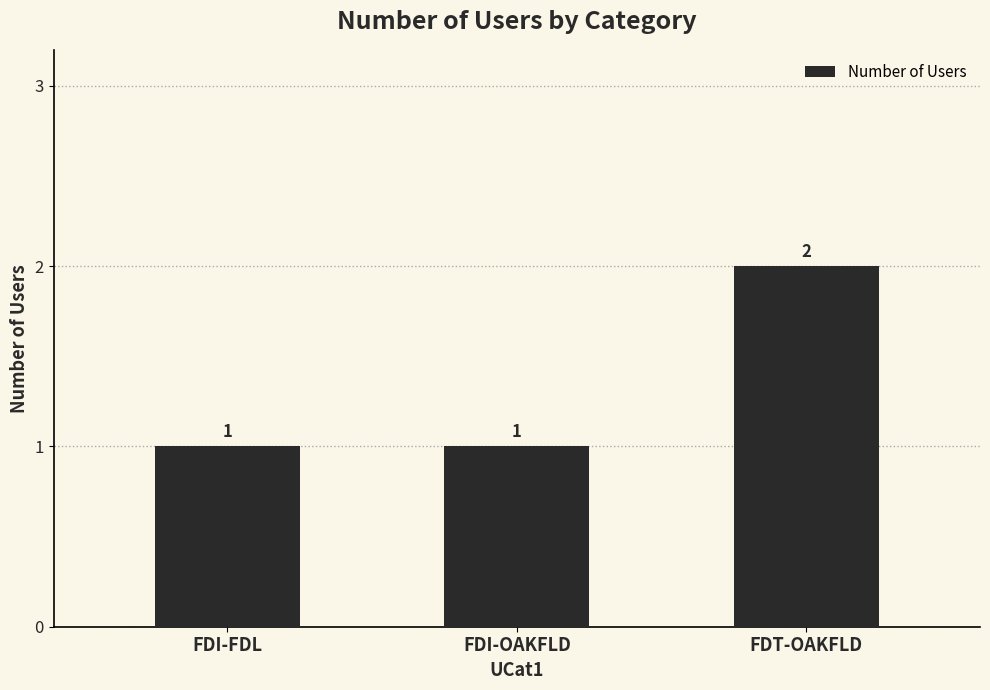

Which category has the highest value across all series?

FDT-OAKFLD